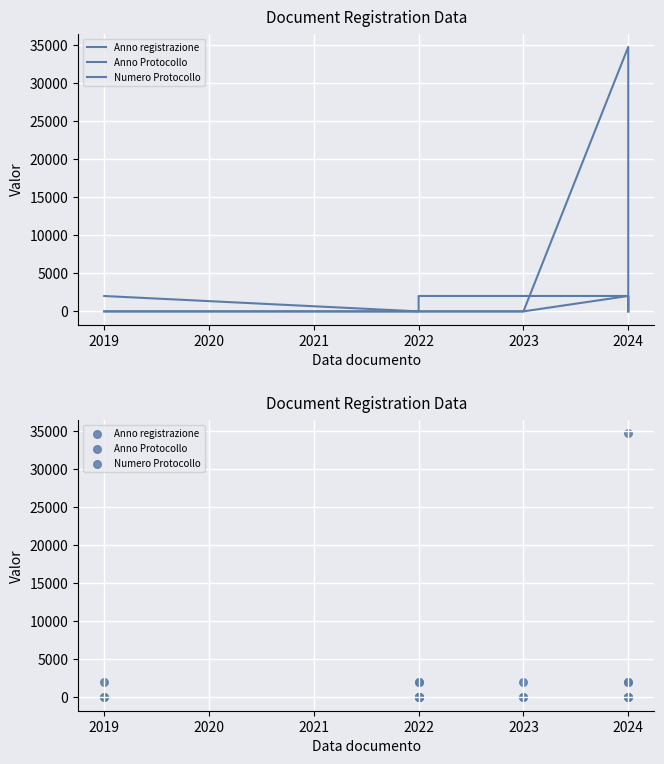

Which series has the largest Y range (max minus min)?

Numero Protocollo